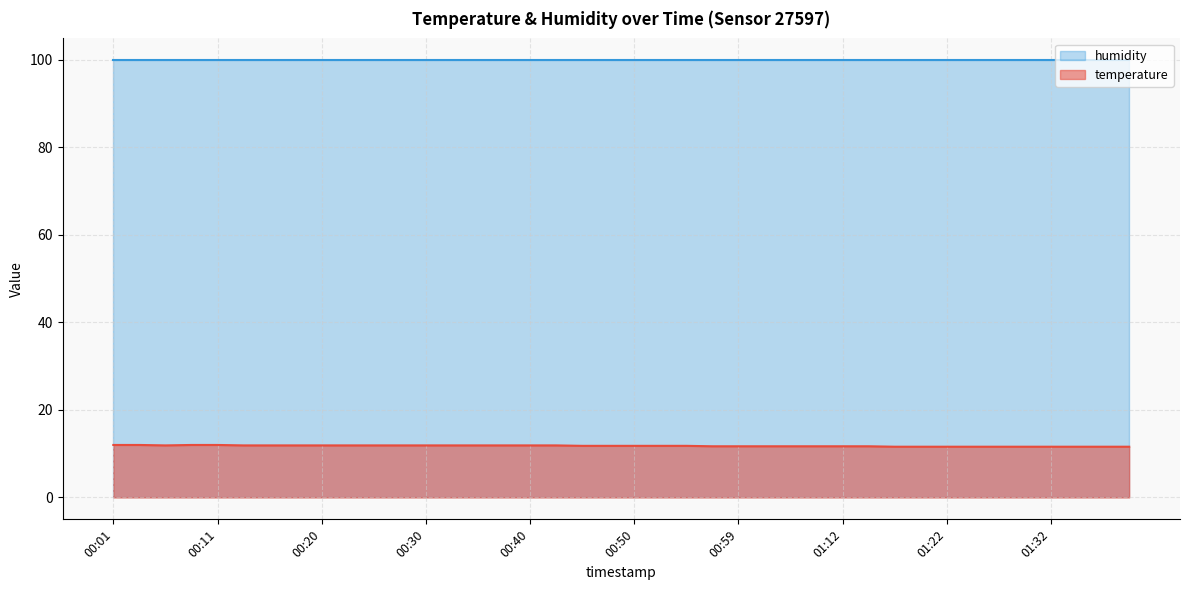

What is the smallest value displayed?

11.6